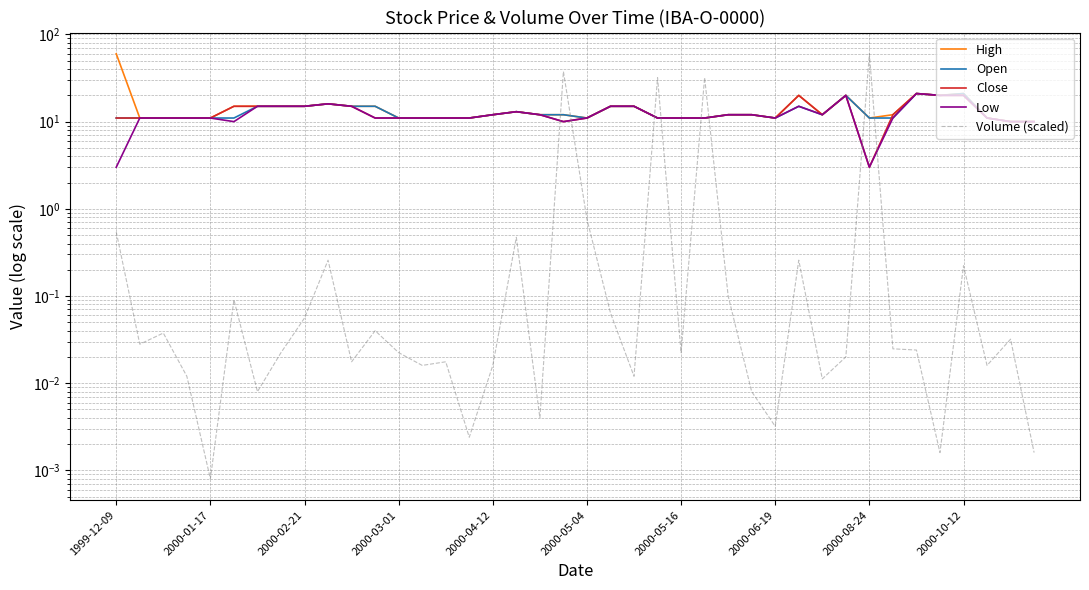

At 2000-03-01, list the series in order from smallest to largest.

Volume (scaled), High, Open, Close, Low